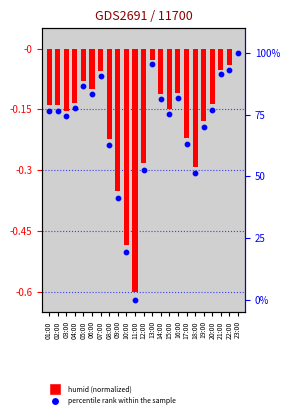

Which series has the largest Y range (max minus min)?

percentile rank within the sample